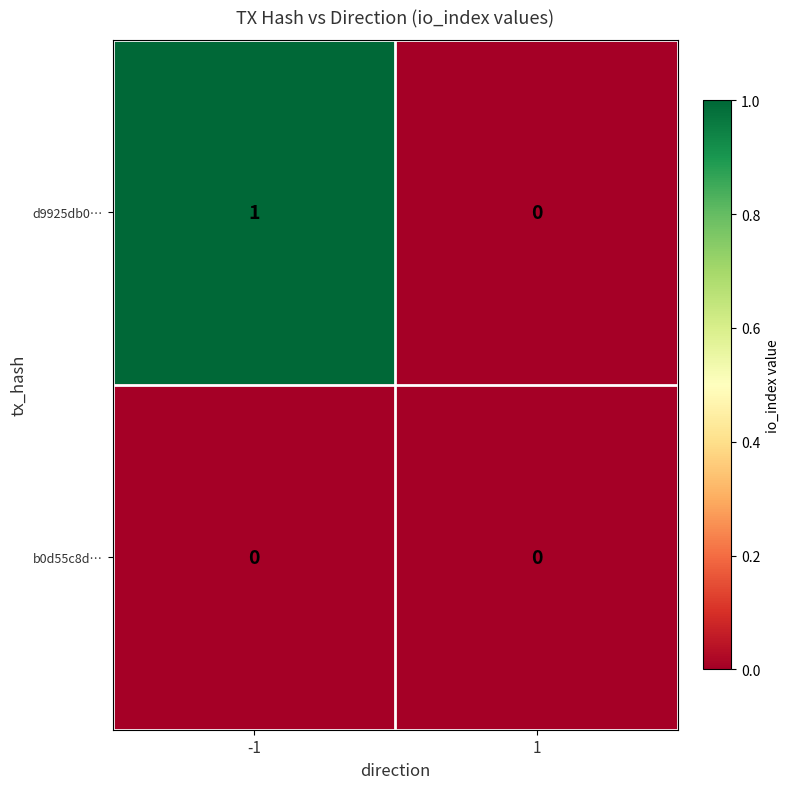

Which series has the widest spread of values?

d9925db0…